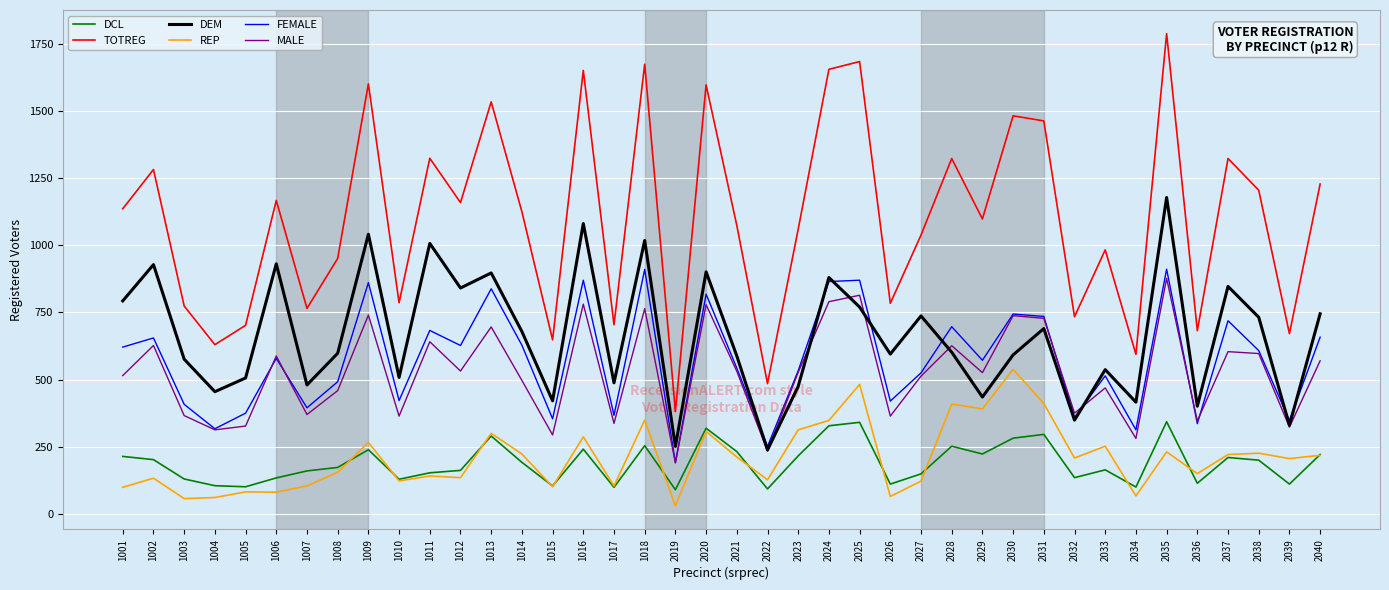

What is the lowest value of the DEM series?

238